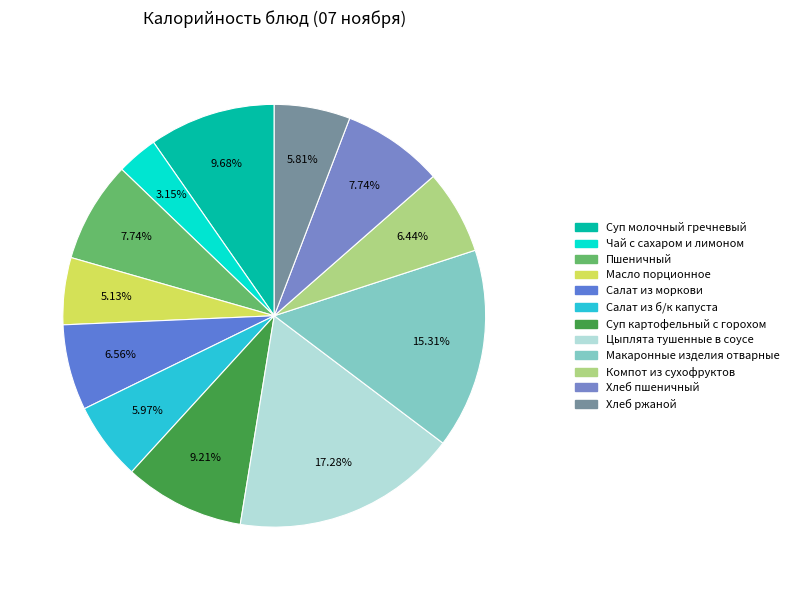

Is there any slice that represents more than half of the pie?

No